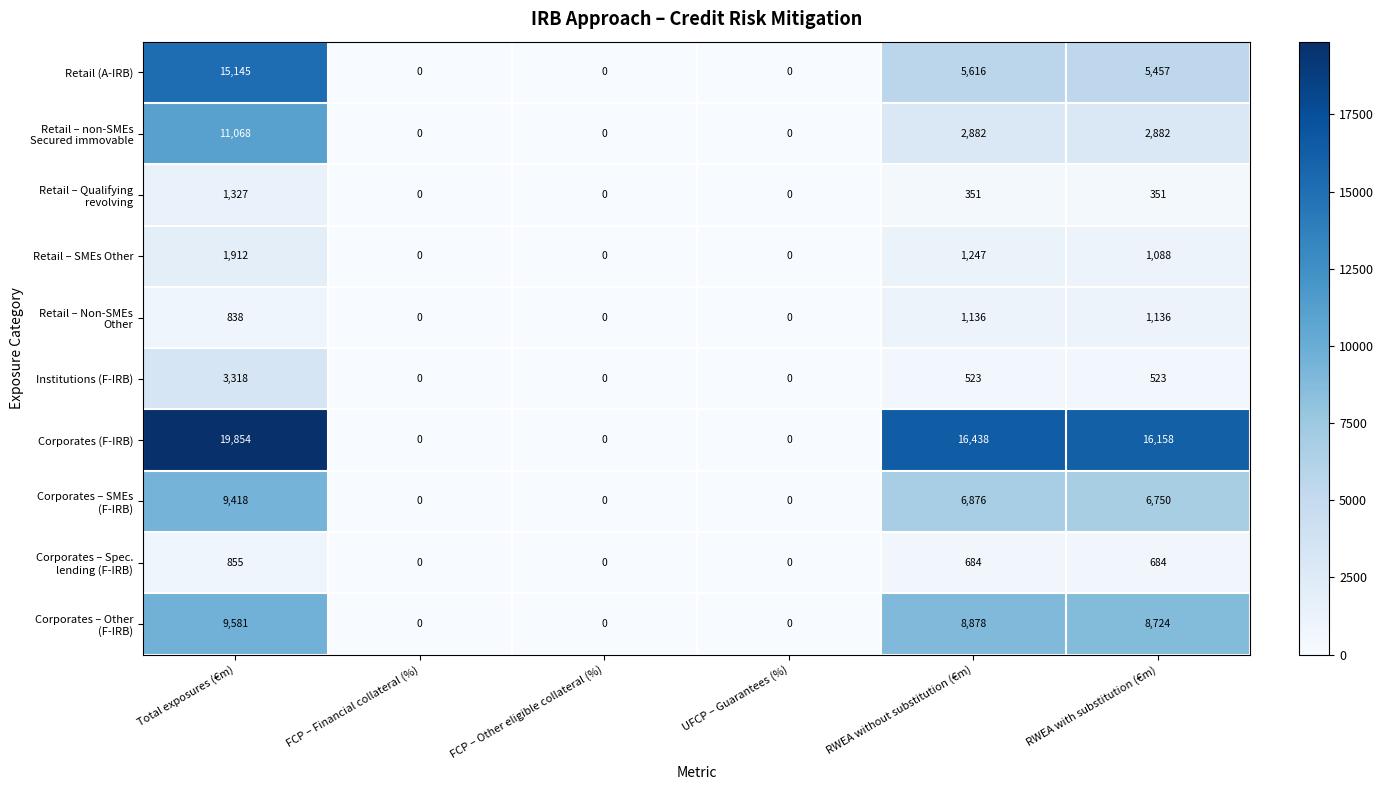

What is the difference between the maximum and minimum values in the Institutions (F-IRB) series?

3318